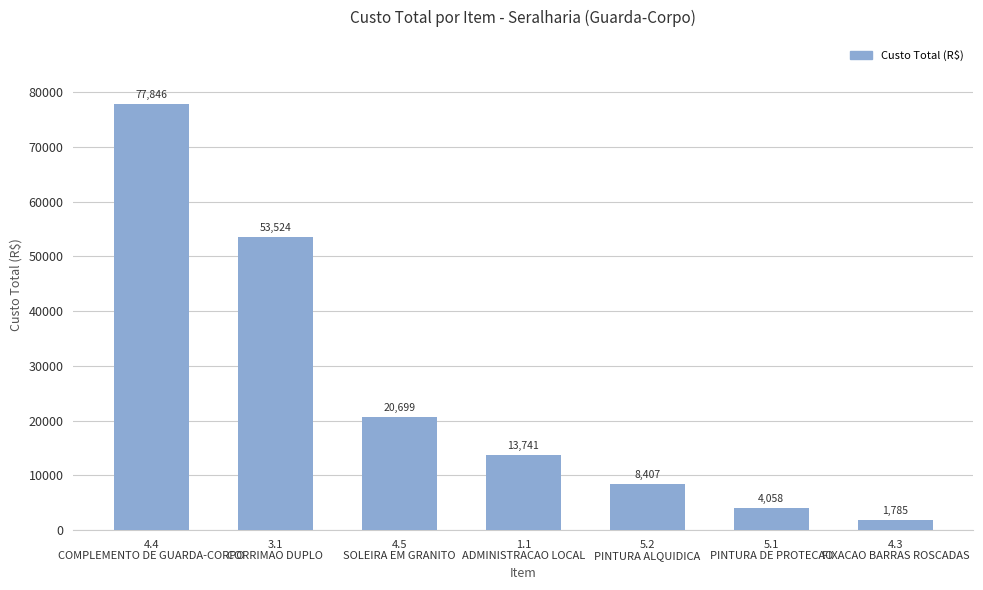

How many bars are there in total?

7